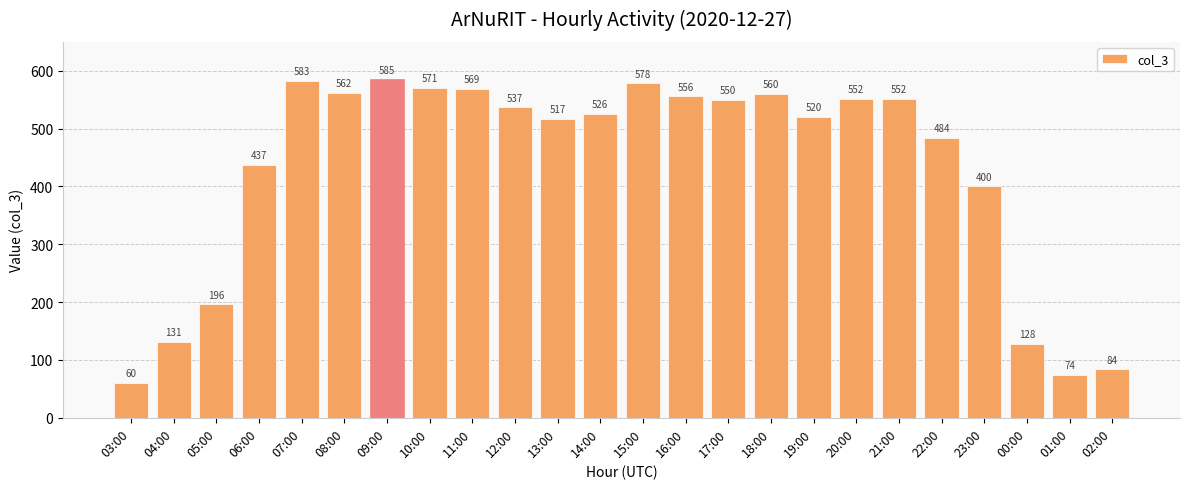

What is the difference between the values at 01:00 and 13:00?

443